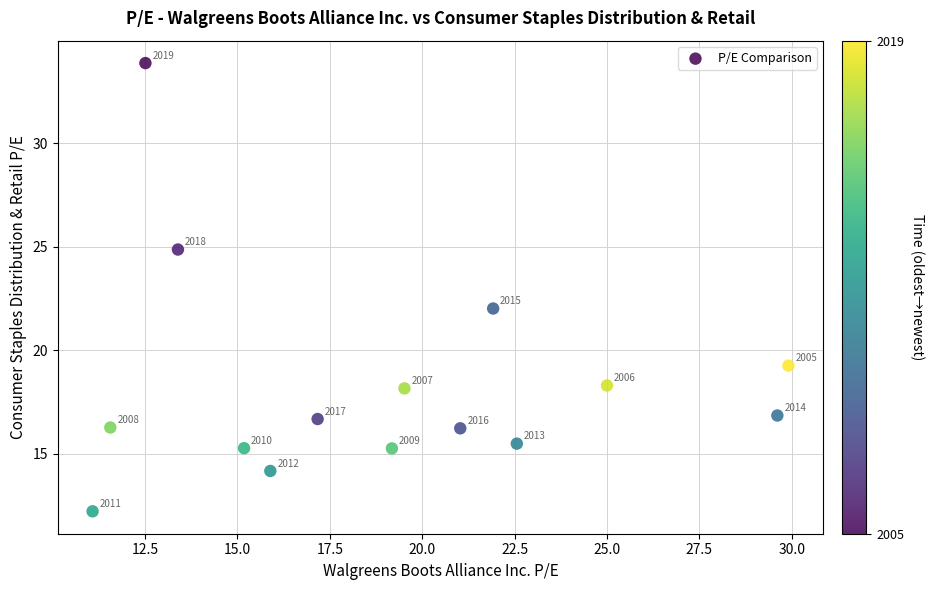

What is the range of Y values (max minus min)?

21.7